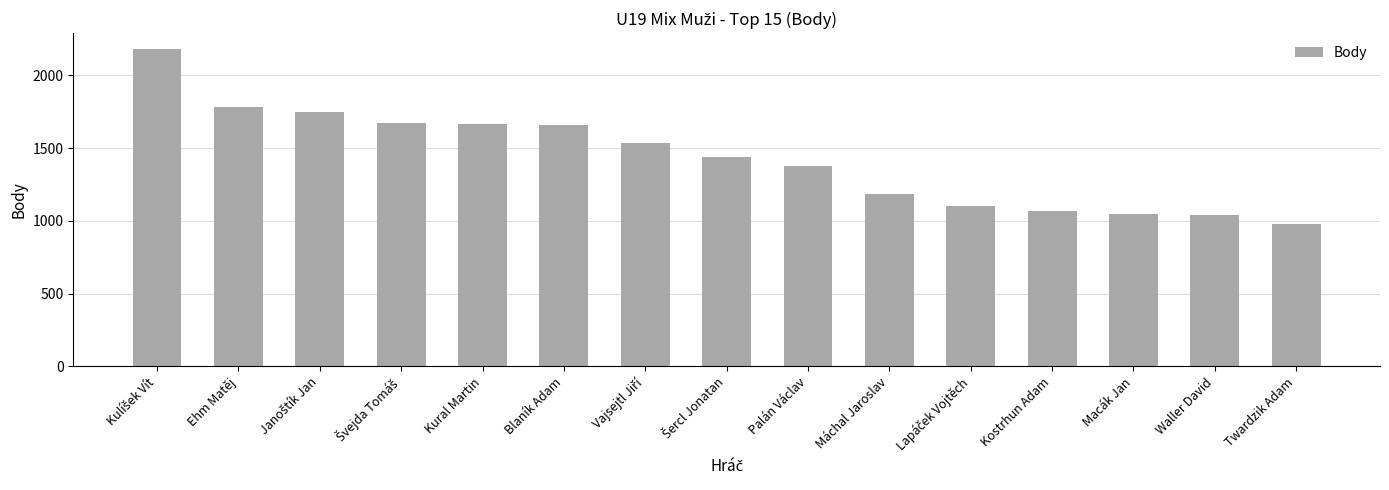

What is the maximum value shown in the chart?

2181